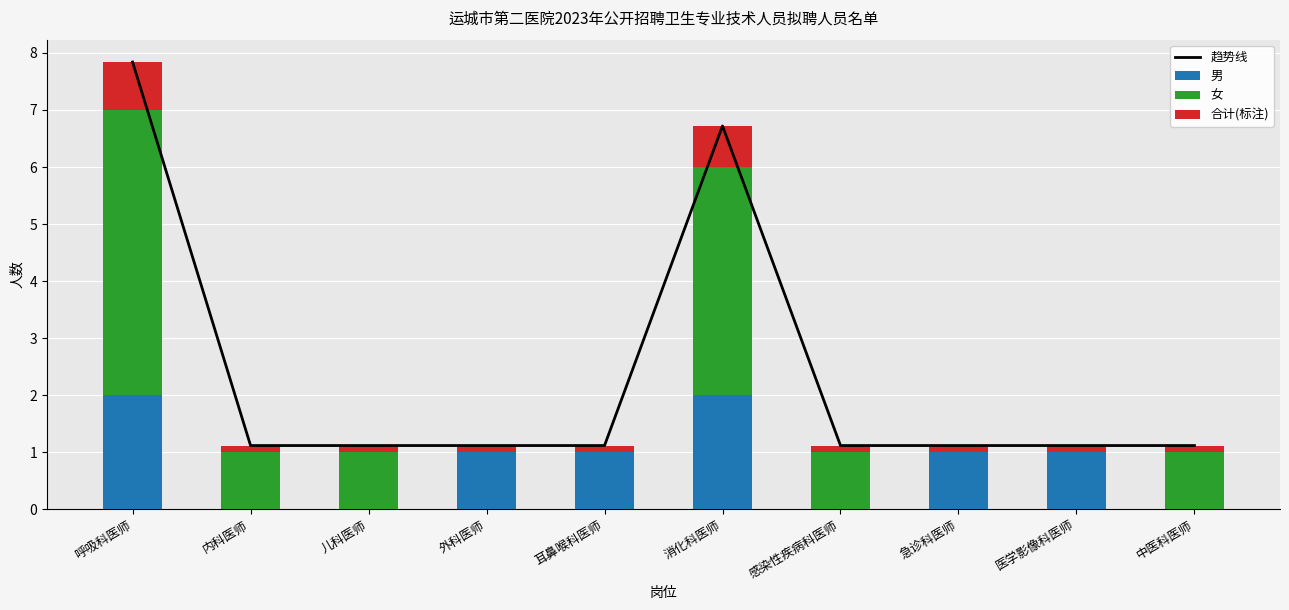

At which label does 女 first exceed 1?

呼吸科医师